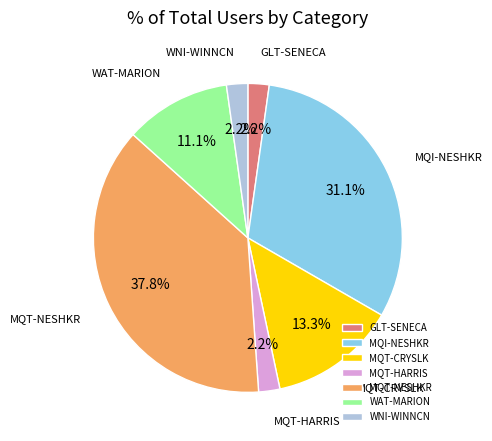

Which has a higher value, MQT-HARRIS or MQT-NESHKR?

MQT-NESHKR